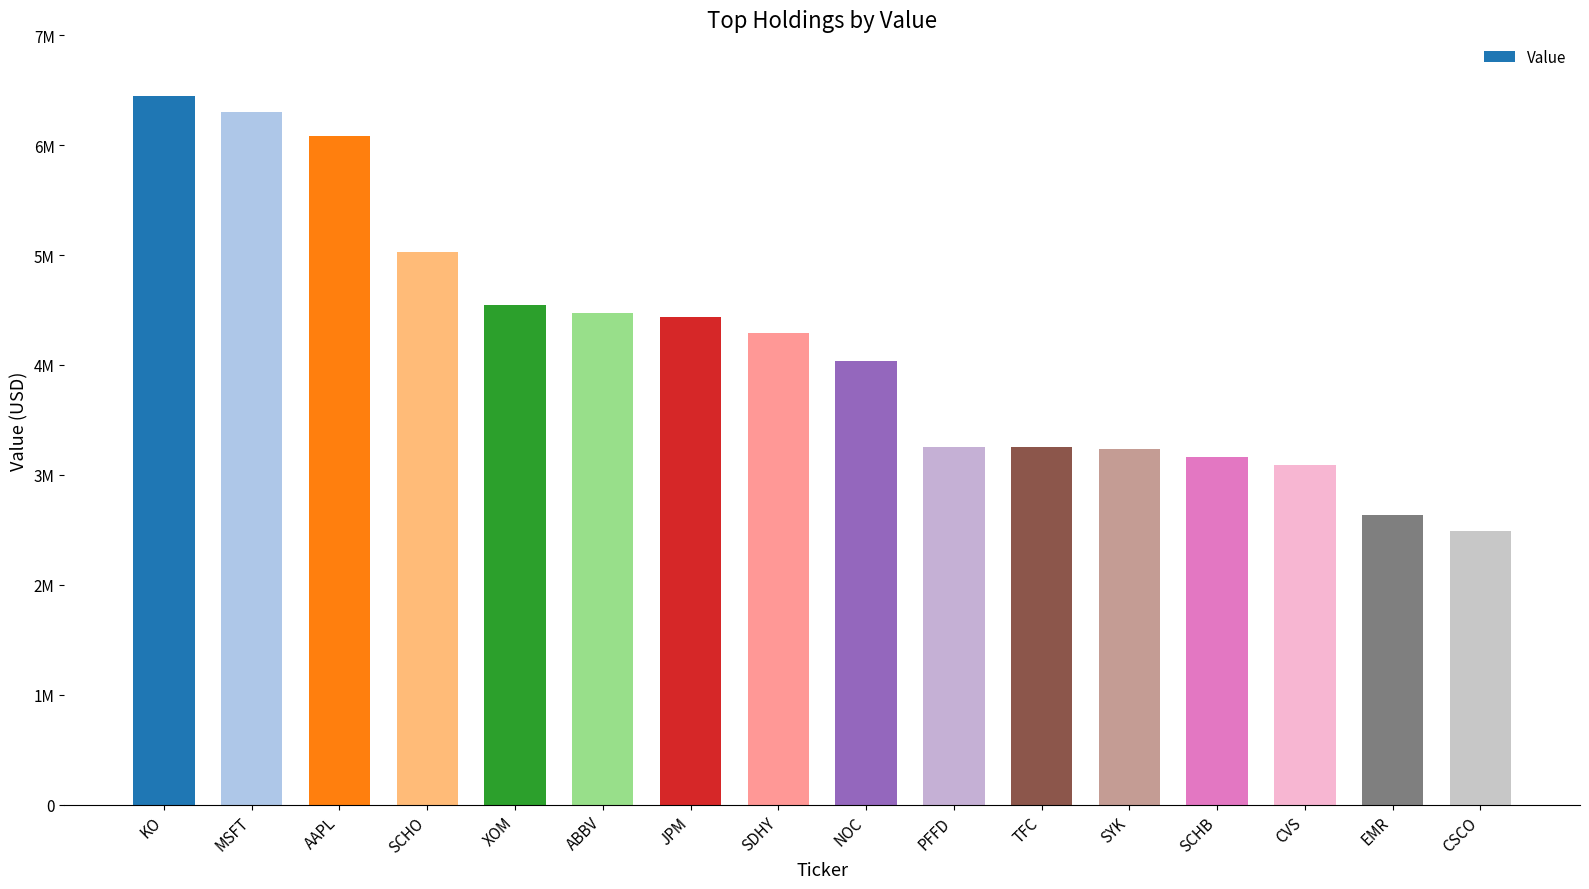

Are the bars horizontal?

No